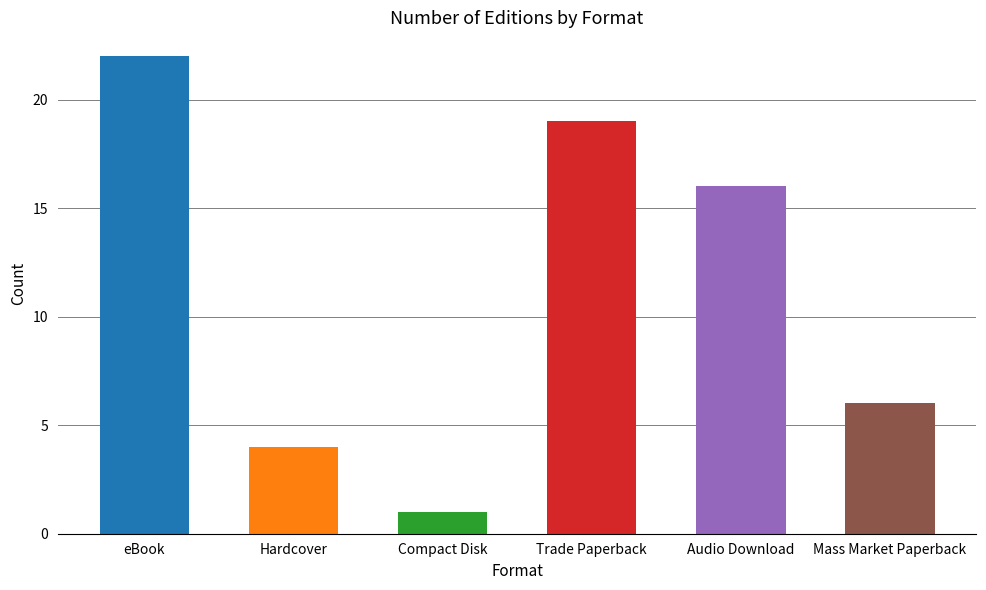

What is the greatest value displayed?

22